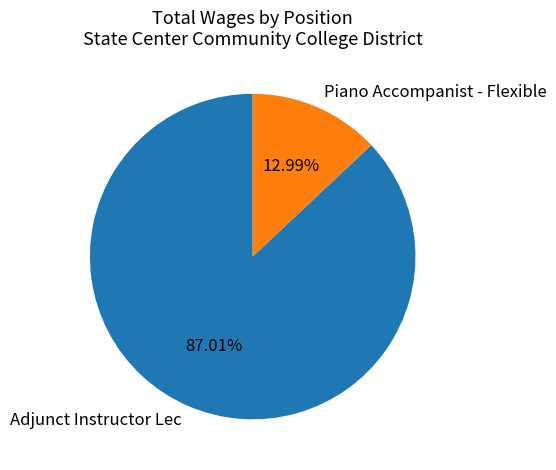

Which has a higher value, Adjunct Instructor Lec or Piano Accompanist - Flexible?

Adjunct Instructor Lec